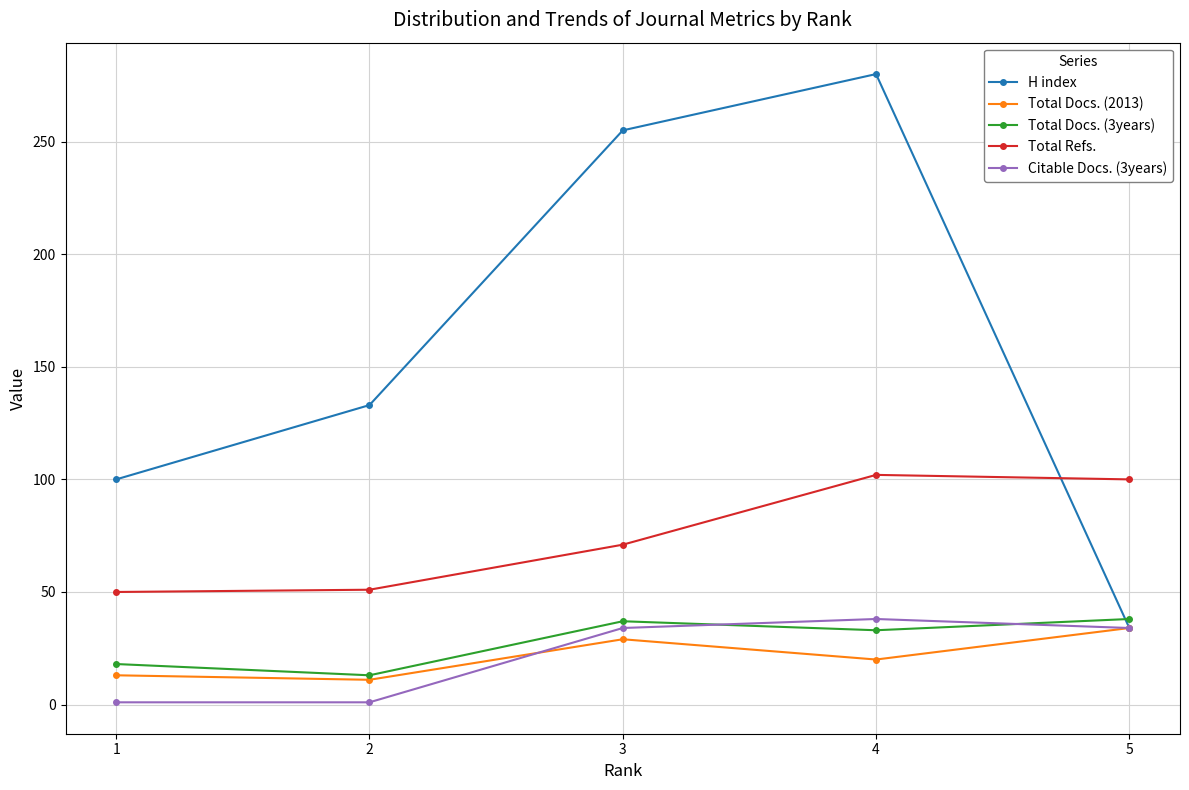

Which series has the widest spread of values?

H index